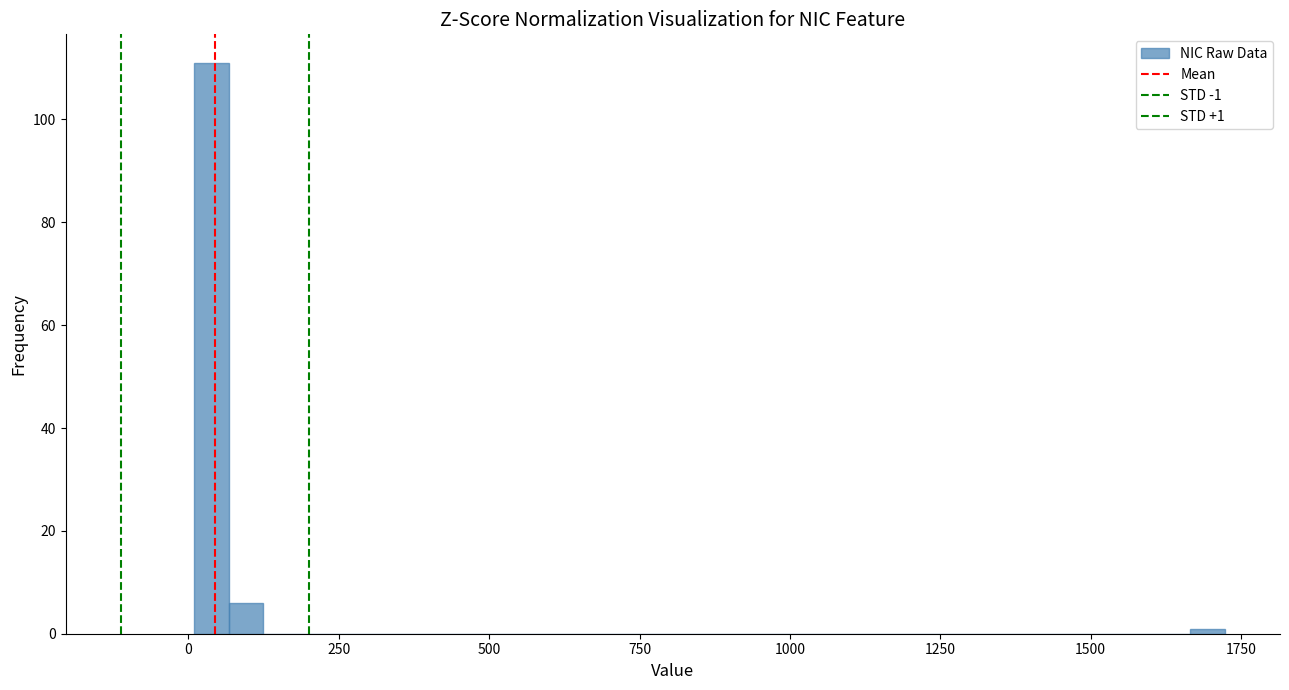

Read against the x-axis, roughly where is the centre of the tallest bar?

50